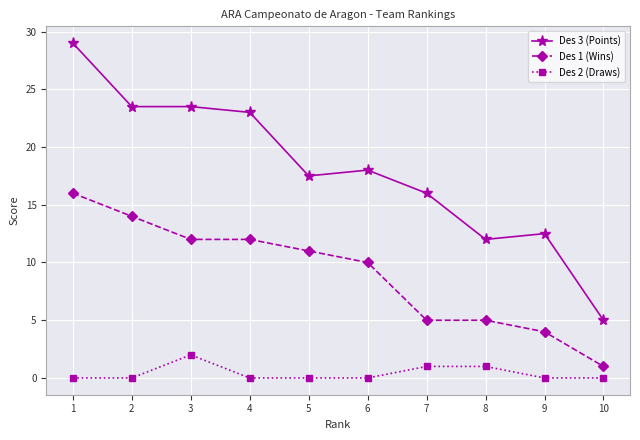

List the series in order of their overall mean, highest first.

Des 3 (Points), Des 1 (Wins), Des 2 (Draws)